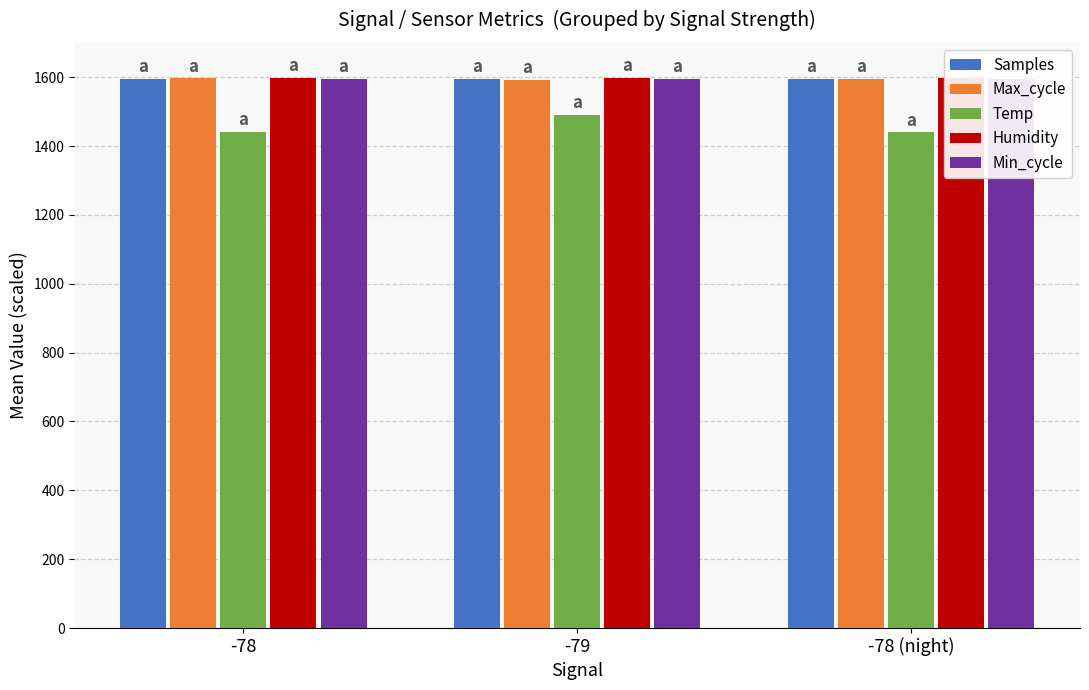

Are the bars horizontal?

No